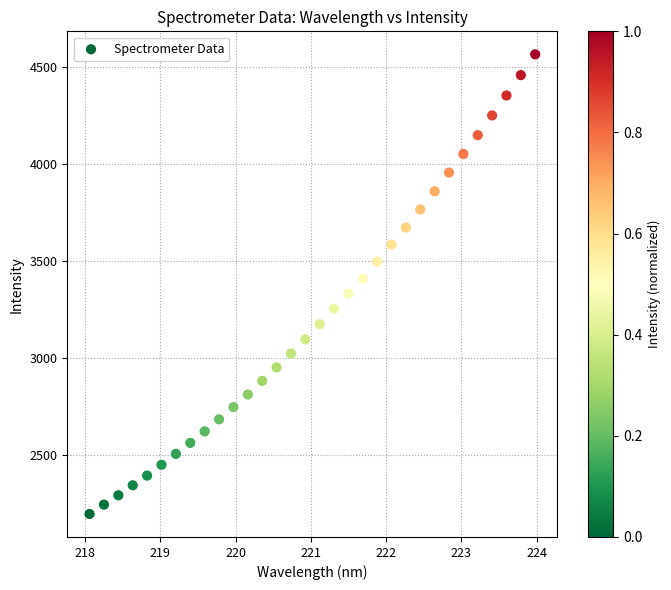

What is the range of Y values (max minus min)?

2371.0